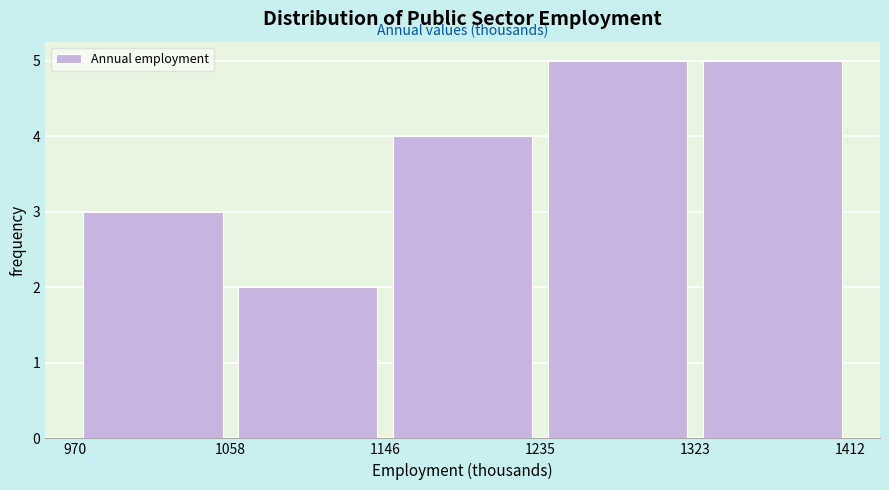

Reading left to right, list every bar in this chart as the range it spans on the x-axis followed by its height. The values are not printed on the chart, so give them approximately, as read against the axis.

970 to 1058: 3
1058 to 1146: 2
1146 to 1235: 4
1235 to 1323: 5
1323 to 1412: 5